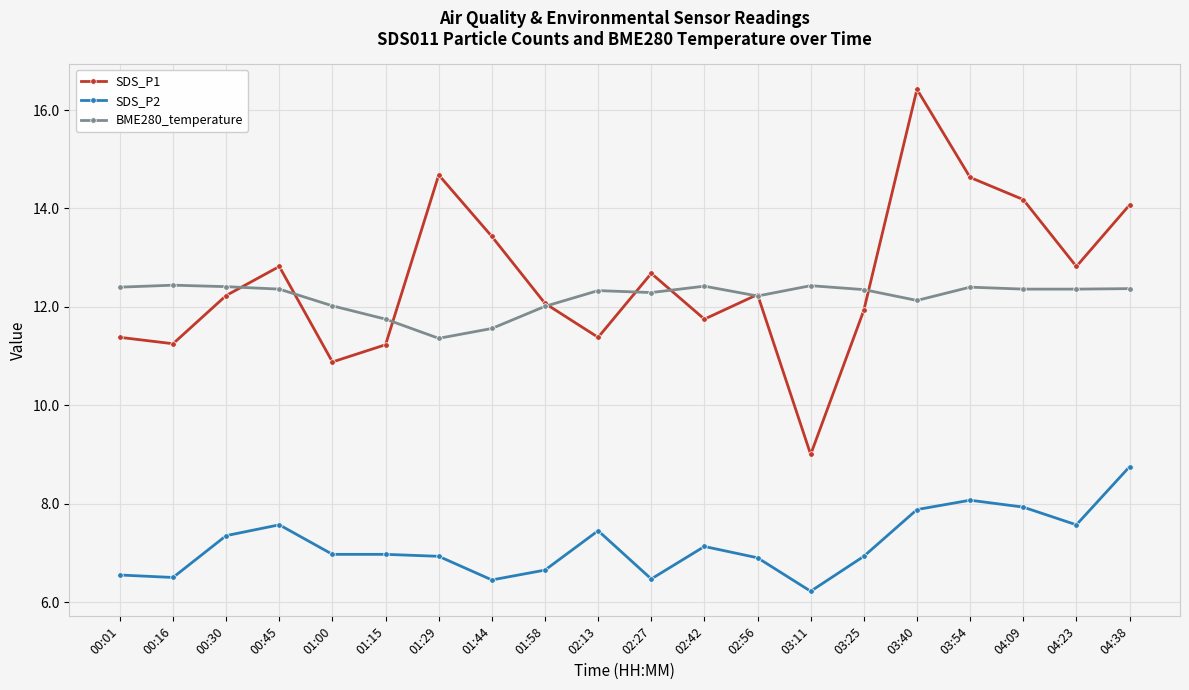

True or false: SDS_P1 and BME280_temperature intersect in this chart.

True